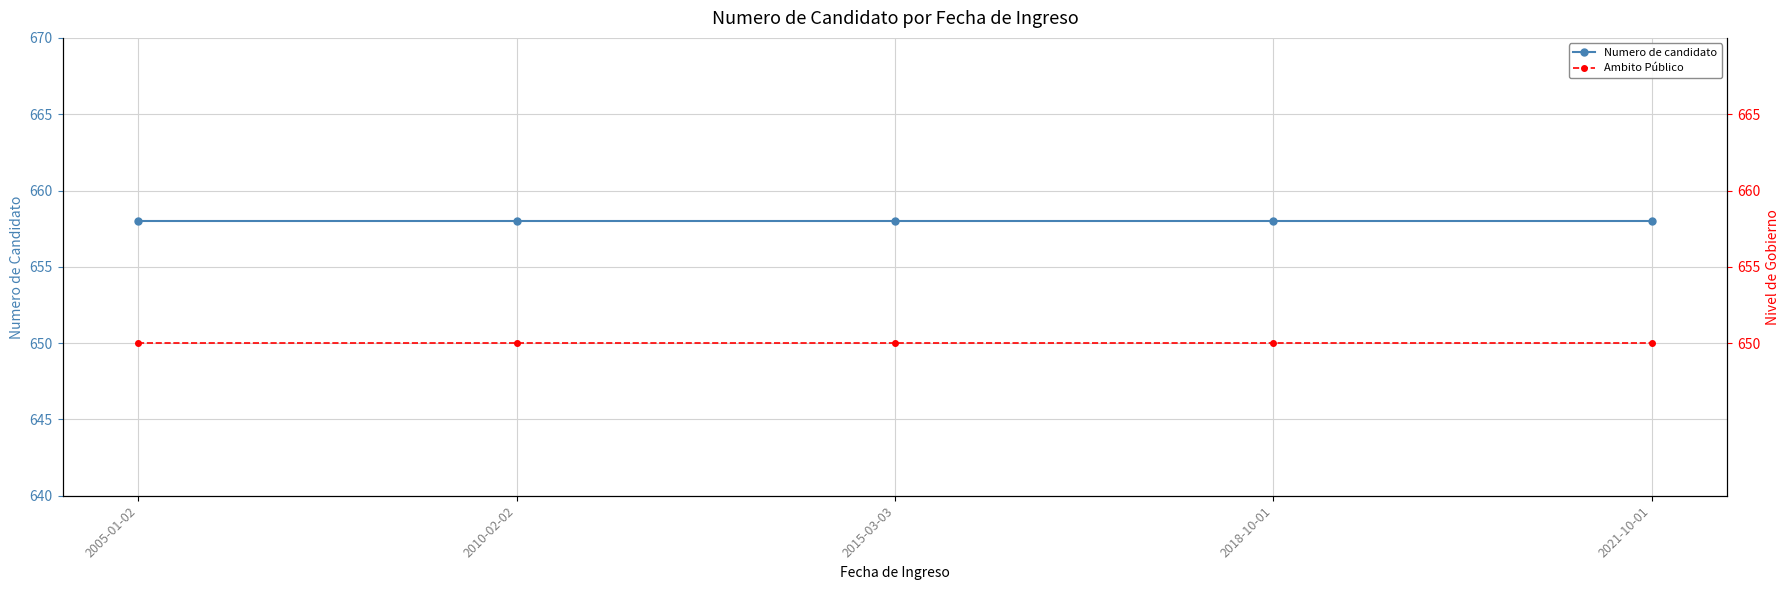

What is the approximate value of Ambito Público at 2010-02-02?

650